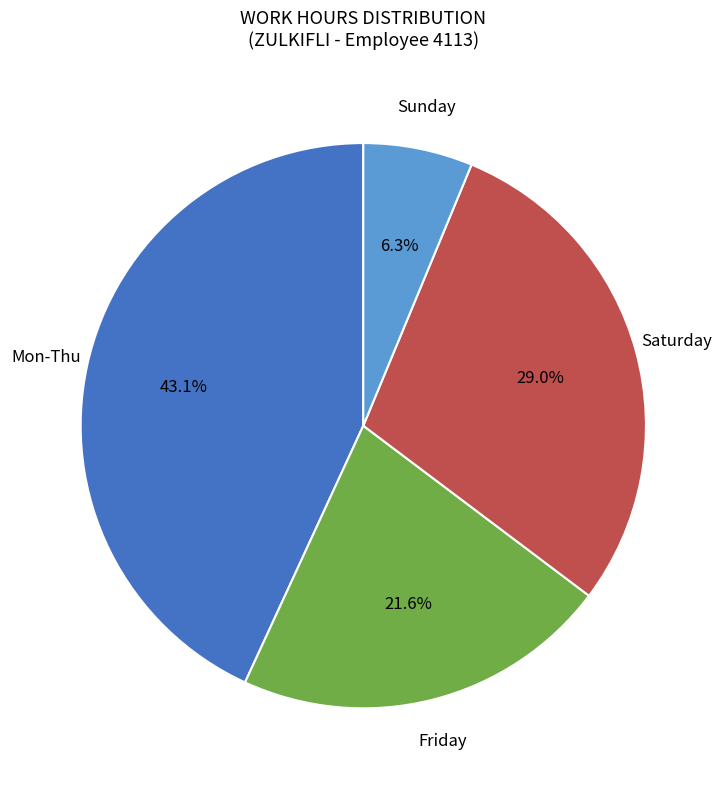

Is there a majority slice in this chart?

No